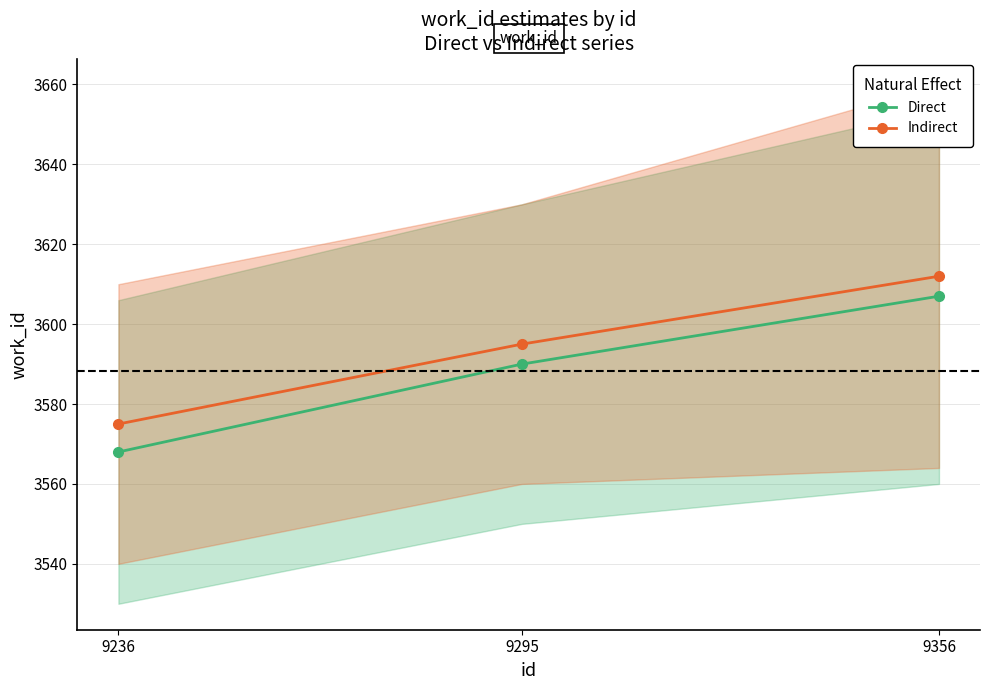

What is the value of the Indirect point at the 2nd from the left?

3595